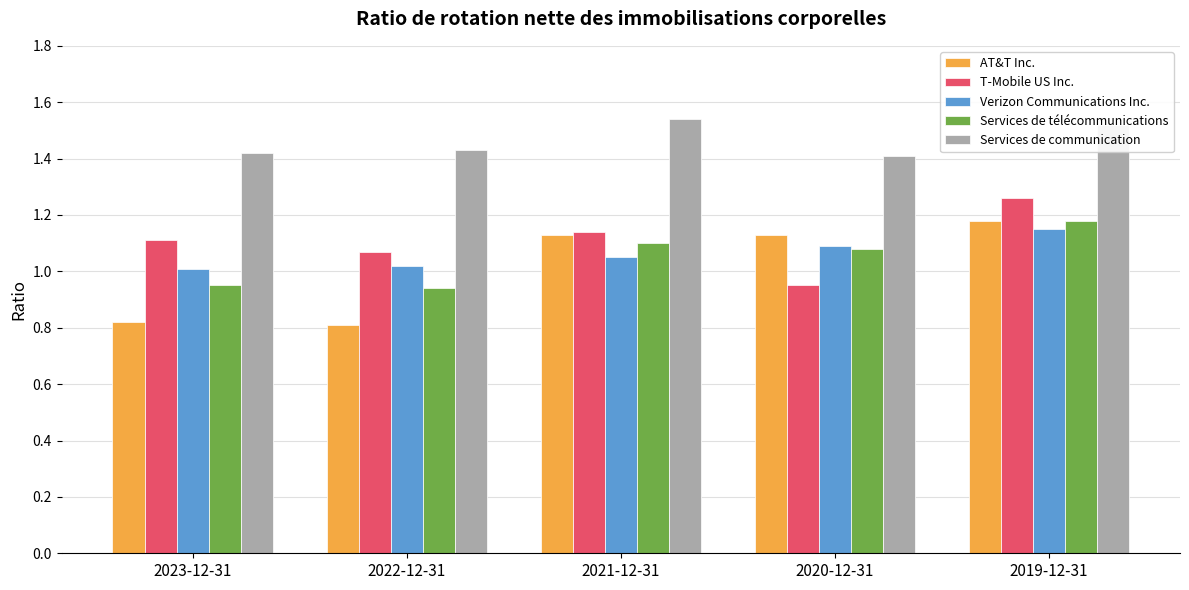

Which category has the lowest value in the T-Mobile US Inc. series?

2020-12-31